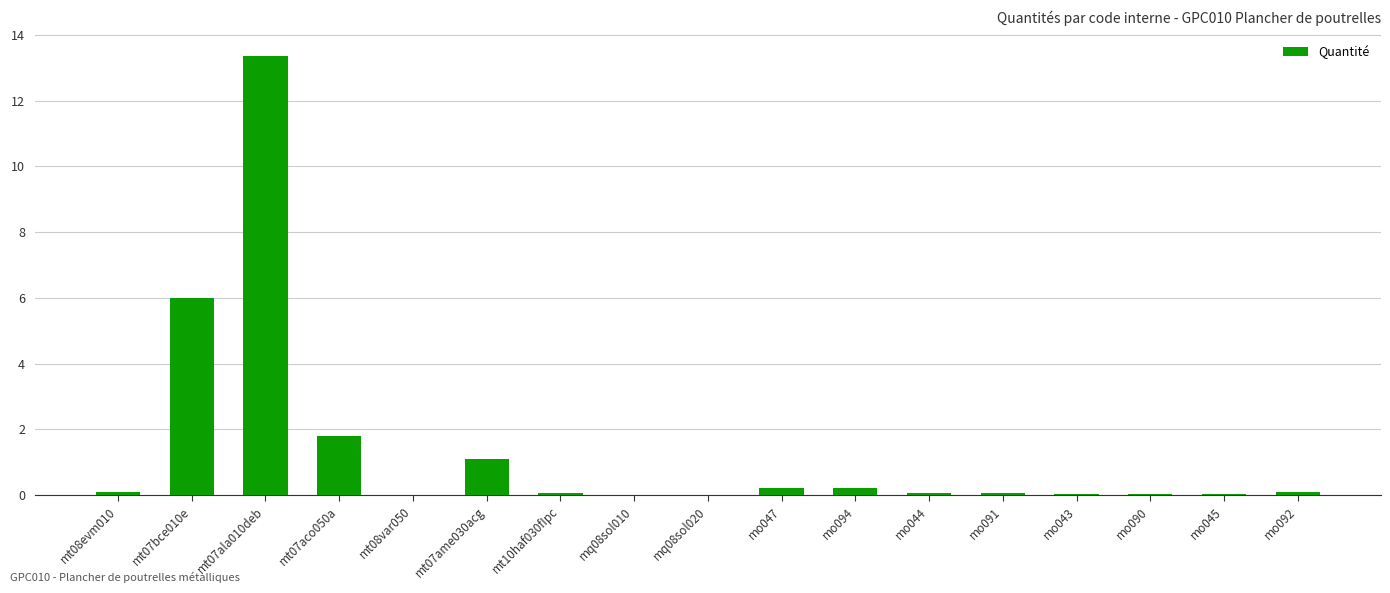

The value at mt07ala010deb is 13.4. True or false?

True